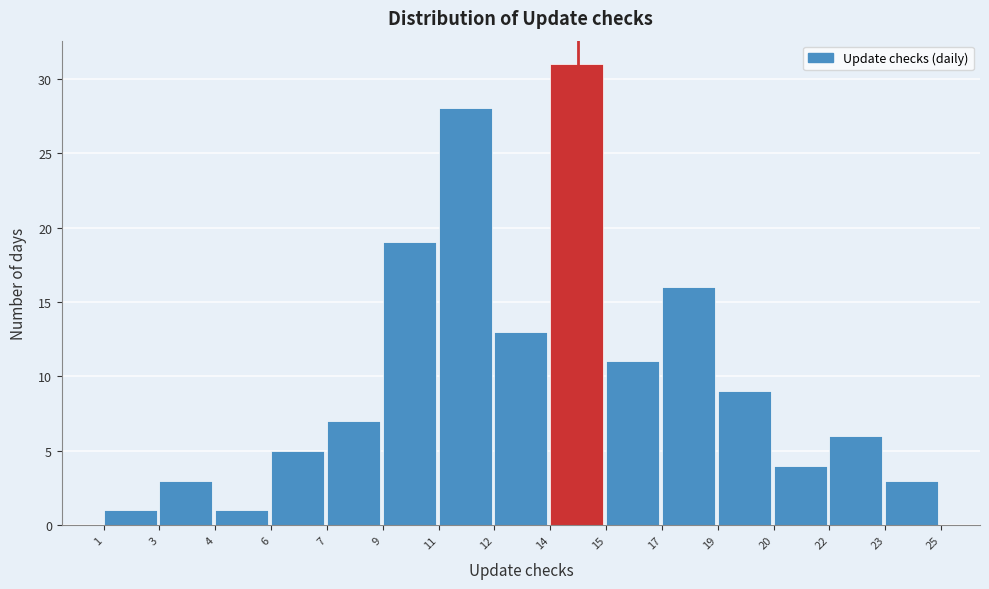

Reading left to right, what are all the values shown in this chart?

1=1	3=3	4=1	6=5	7=7	9=19	11=28	12=13	14=31	15=11	17=16	19=9	20=4	22=6	23=3